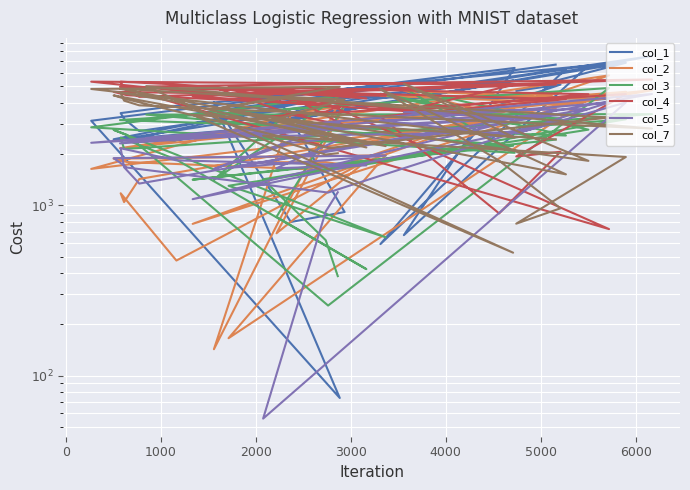

Is this an area chart (filled region under the line)?

No